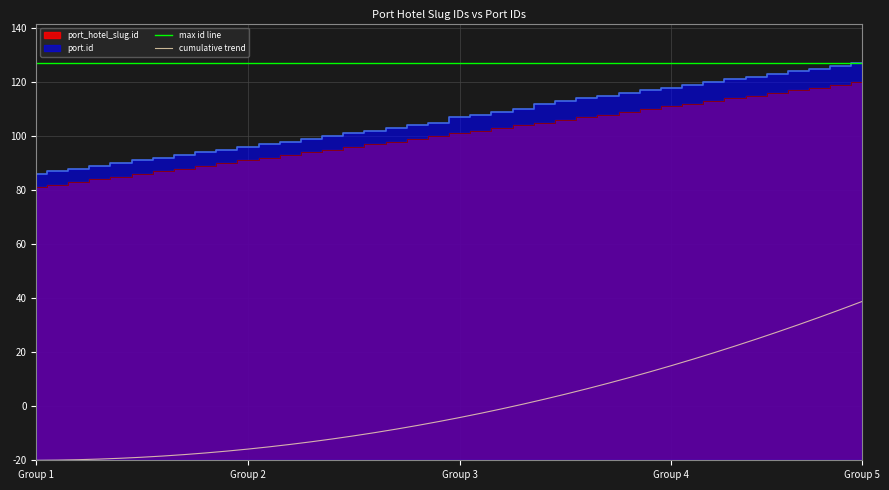

At which label does max id line reach its minimum?

Group 1